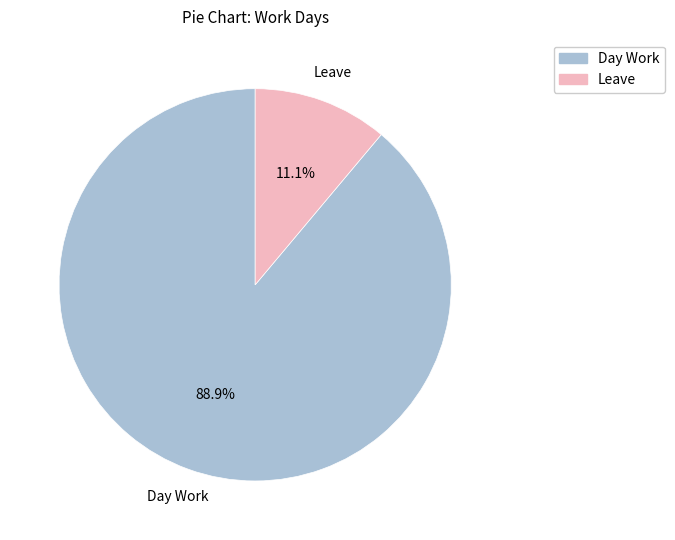

Does Leave account for over 50% of the chart?

No